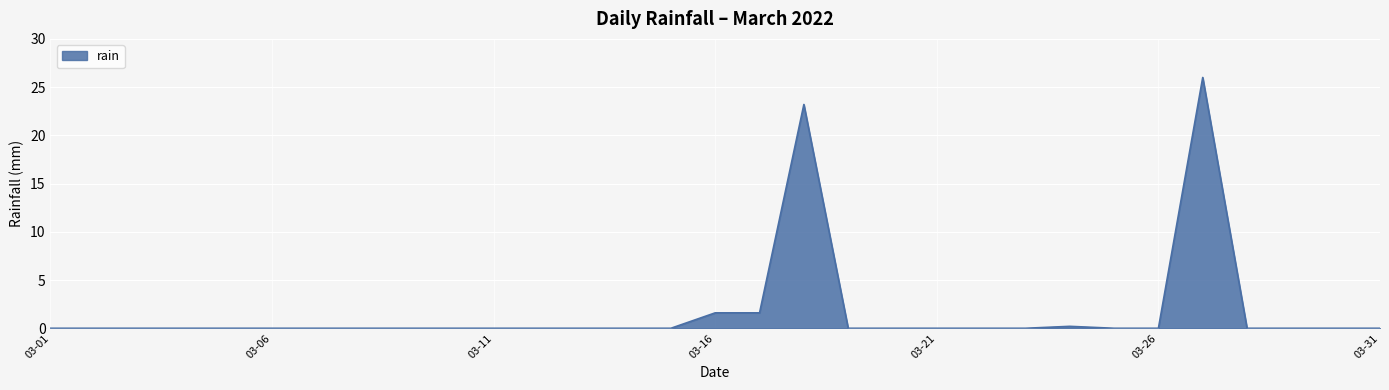

What is the greatest value displayed?

26.0